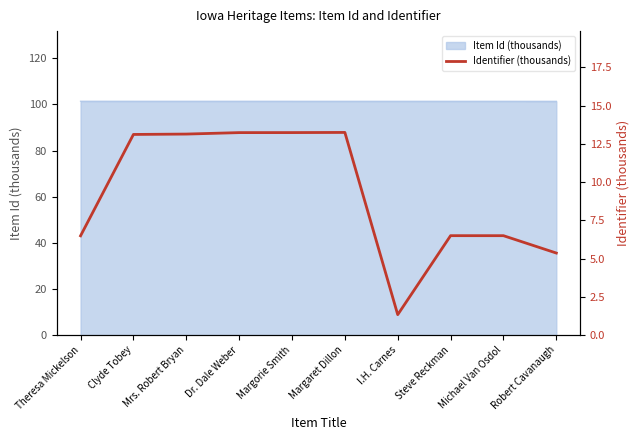

What is the highest value of the Item Id (thousands) series?

101.4